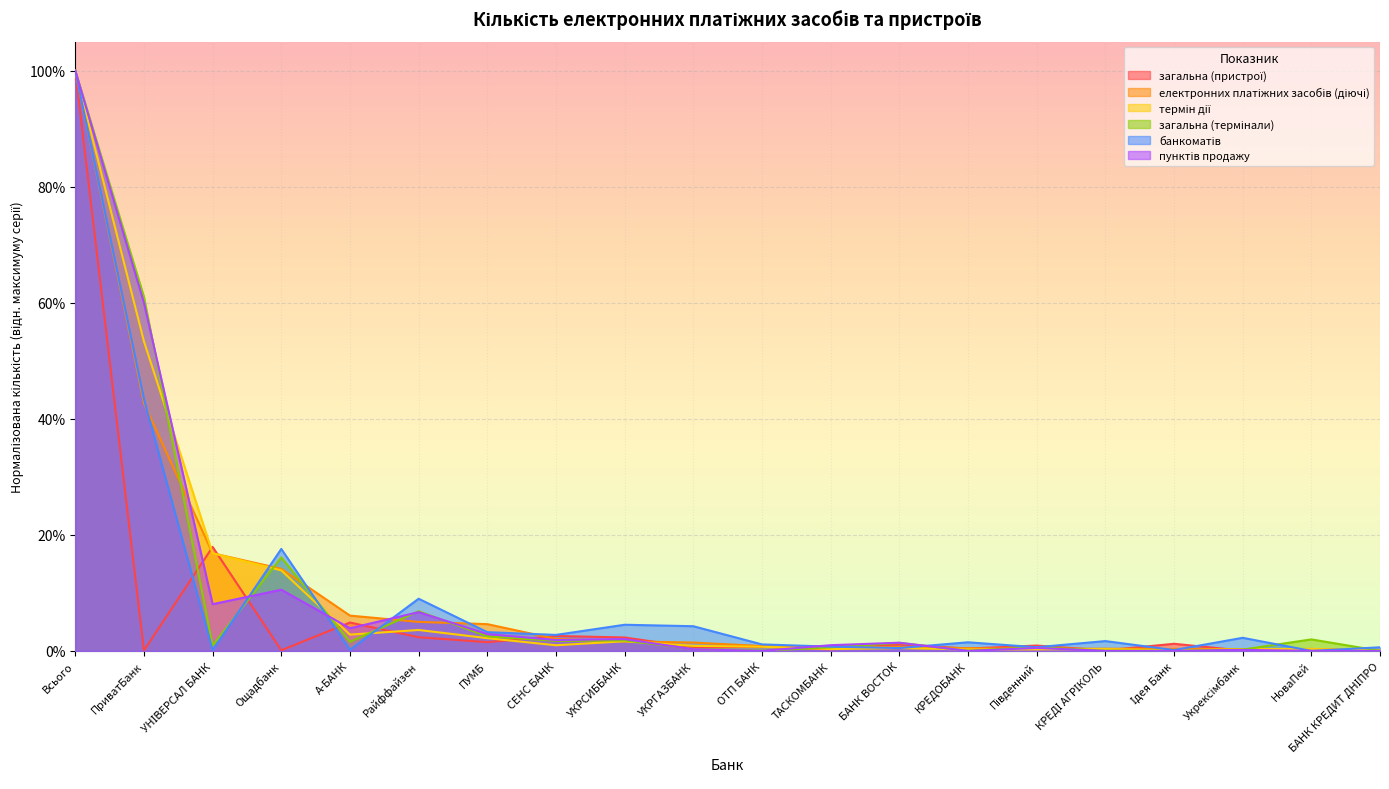

Which series has the largest range (max minus min)?

банкоматів